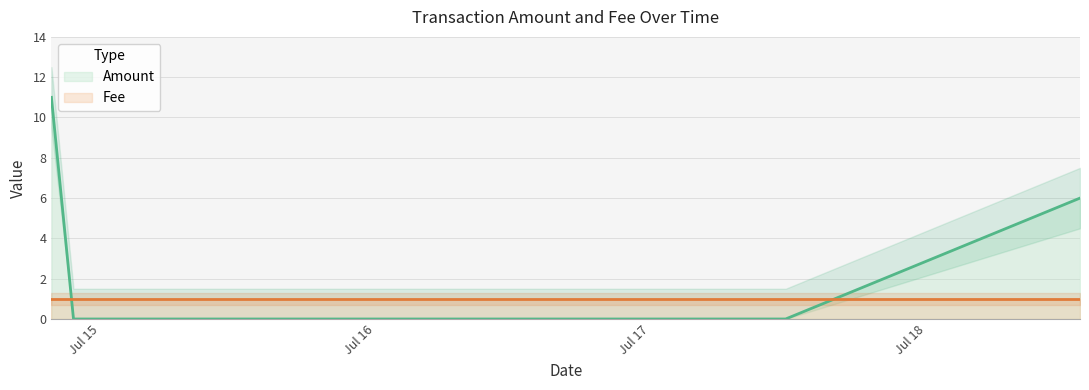

Reading left to right, transcribe all the data shown in this chart.

2017-07-14 19:45:51=11	2017-07-14 21:41:15=0	2017-07-17 11:45:05=0	2017-07-18 13:24:22=6